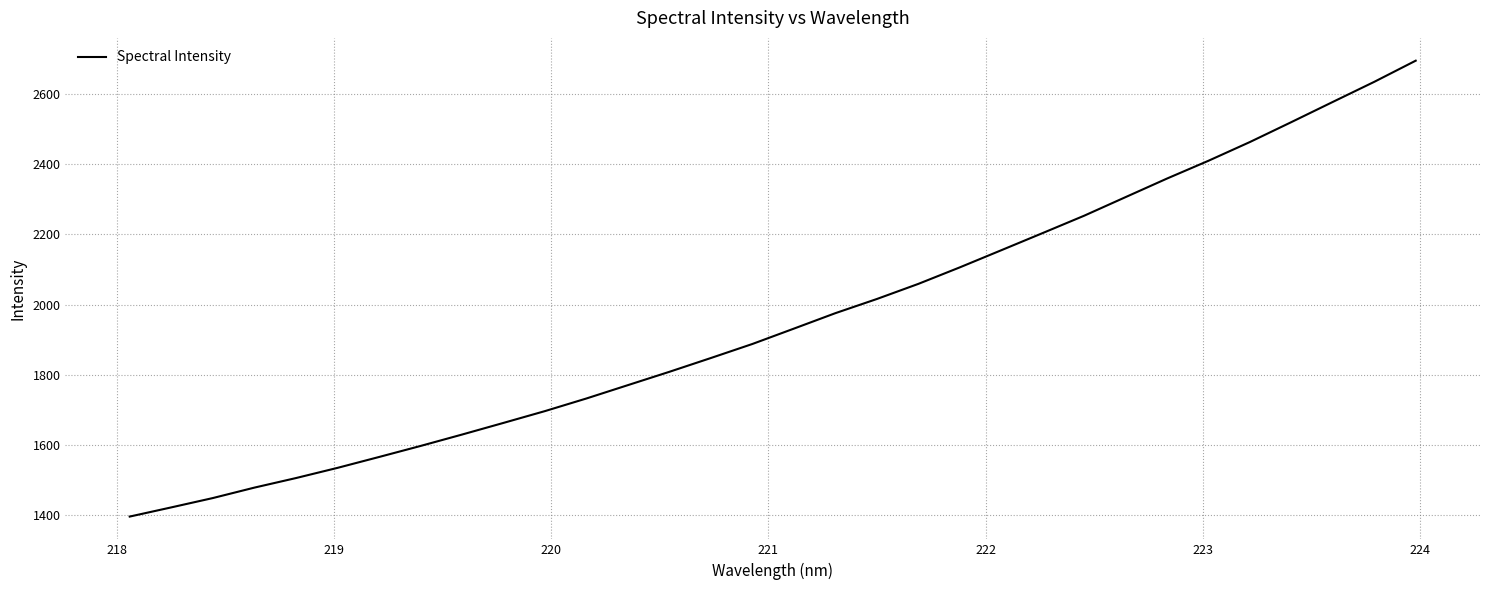

How many lines are shown in the chart?

1